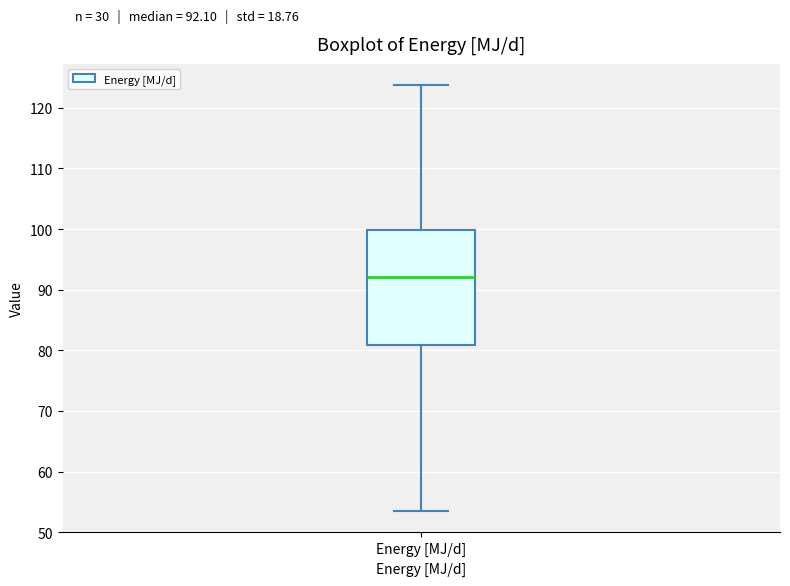

Where does the upper whisker of the box for Energy [MJ/d] end on the y-axis? The values are not printed on the chart, so give them approximately, as read against the axis.

124